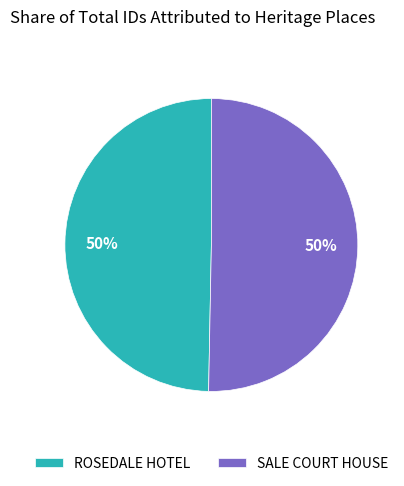

Is the sum of ROSEDALE HOTEL and SALE COURT HOUSE greater than half?

Yes